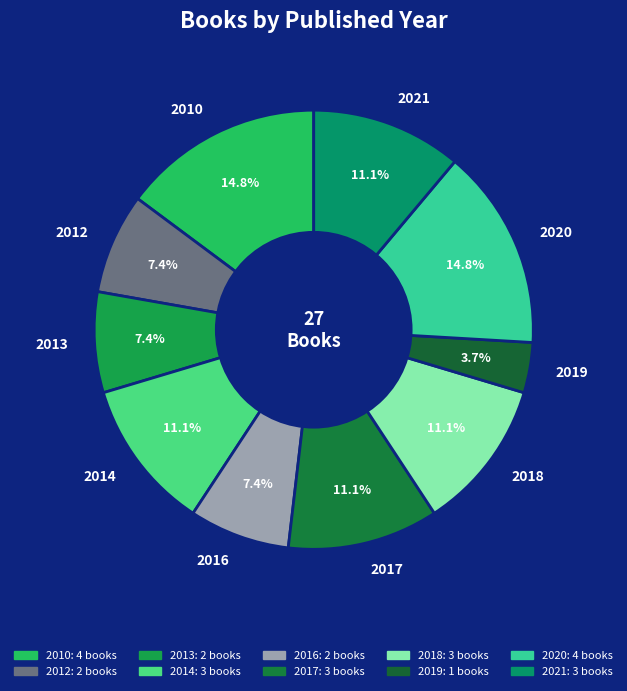

Count the number of slices in the pie.

10